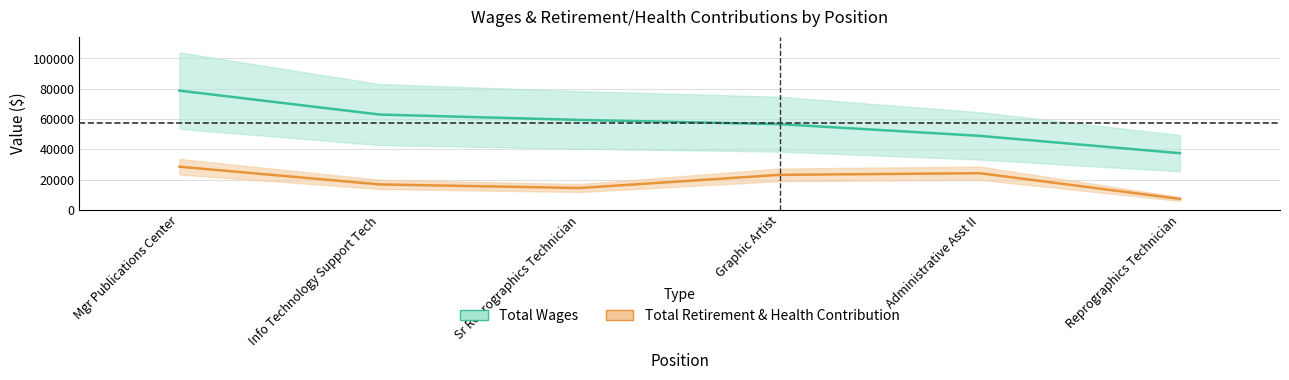

Reading right to left, list all the values displayed in this chart.

Total Wages: 37405	48861	56598	59385	62950	78749
Total Retirement & Health Contribution: 7201	24190	23120	14401	16791	28492